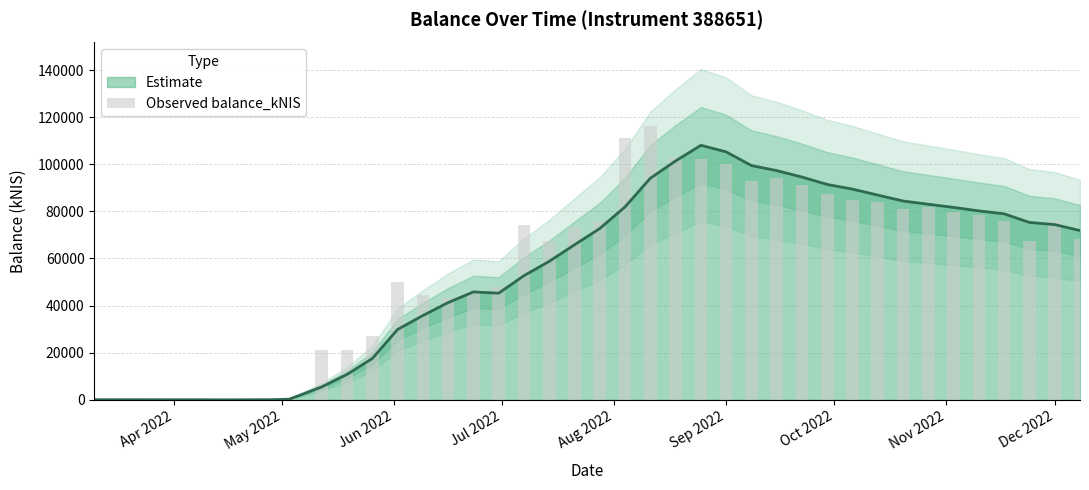

True or false: the data shows 34857.8 at 19.

False